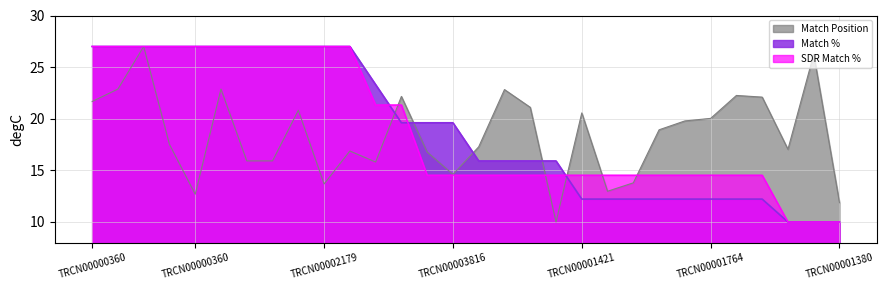

Reading left to right, list all the values displayed in this chart.

Match Position: 21.7	22.9	27.0	17.5	12.7	22.9	15.9	15.9	20.8	13.7	16.9	15.8	22.2	16.8	14.6	17.3	22.8	21.1	10.0	20.6	13.0	13.8	18.9	19.8	20.0	22.3	22.1	17.0	26.2	11.9
Match %: 27.0	27.0	27.0	27.0	27.0	27.0	27.0	27.0	27.0	27.0	27.0	23.3	19.6	19.6	19.6	15.9	15.9	15.9	15.9	12.2	12.2	12.2	12.2	12.2	12.2	12.2	12.2	10.0	10.0	10.0
SDR Match %: 27.0	27.0	27.0	27.0	27.0	27.0	27.0	27.0	27.0	27.0	27.0	21.3	21.3	14.5	14.5	14.5	14.5	14.5	14.5	14.5	14.5	14.5	14.5	14.5	14.5	14.5	14.5	10.0	10.0	10.0